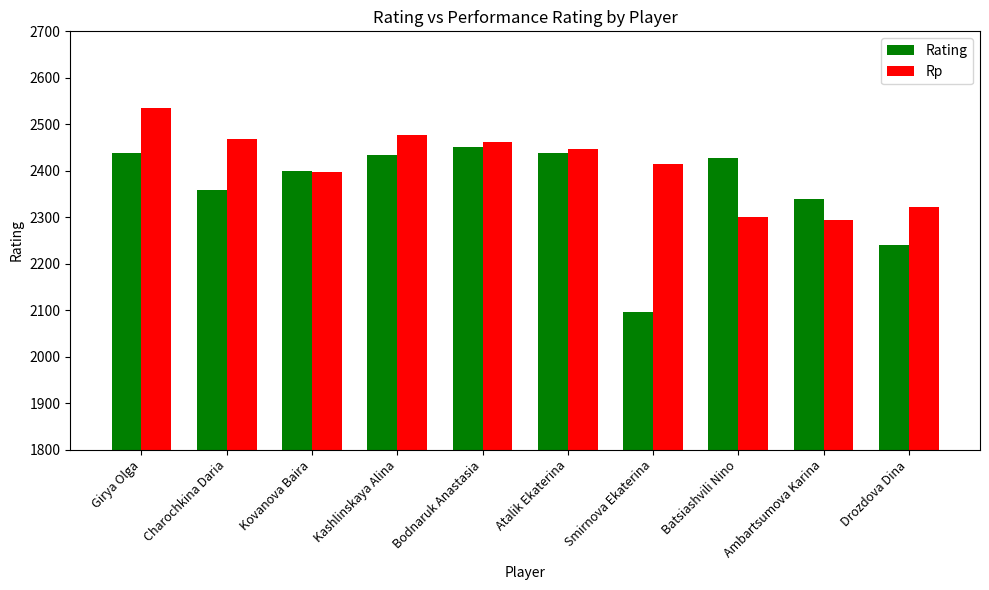

The Rp series shows 3902 at Girya Olga. True or false?

False